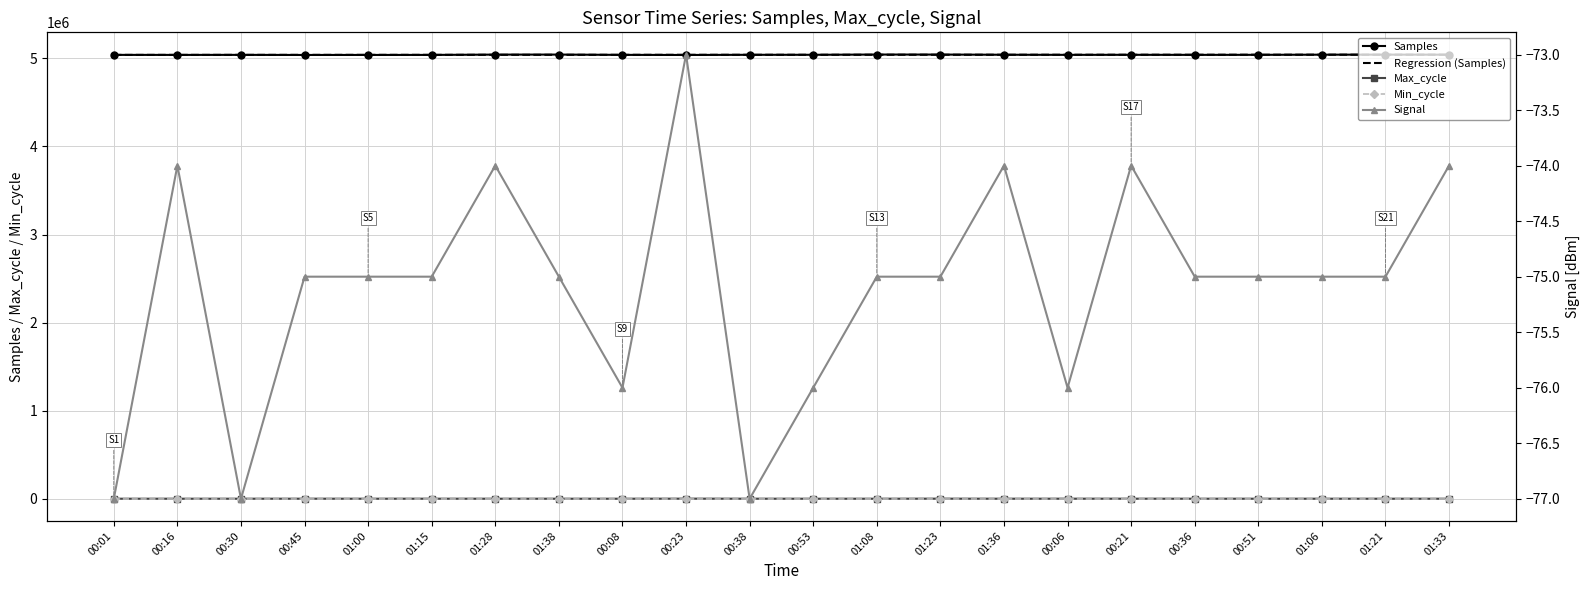

Reading right to left, what are all the values shown in this chart?

Samples: 5041206.0	5041508.0	5041039.0	5039323.0	5038787.0	5039580.0	5039017.0	5040324.0	5042282.0	5042550.0	5039786.0	5039572.0	5037713.0	5038788.0	5042151.0	5041928.0	5038289.0	5038088.0	5037765.0	5038858.0	5038406.0	5038724.0
Regression (Samples): 5040918.5	5040812.3	5040706.1	5040600.0	5040493.8	5040387.7	5040281.5	5040175.4	5040069.2	5039963.1	5039856.9	5039750.7	5039644.6	5039538.4	5039432.3	5039326.1	5039220.0	5039113.8	5039007.6	5038901.5	5038795.3	5038689.2
Max_cycle: 1196.0	1244.0	1381.0	1275.0	1339.0	1533.0	1573.0	1341.0	1894.0	1275.0	1282.0	1414.0	1957.0	1227.0	1299.0	1261.0	1533.0	1272.0	1540.0	1326.0	1323.0	1330.0
Min_cycle: 28.0	28.0	28.0	28.0	28.0	28.0	28.0	28.0	28.0	28.0	28.0	28.0	28.0	28.0	28.0	28.0	28.0	28.0	28.0	28.0	28.0	28.0
Signal: -74.0	-75.0	-75.0	-75.0	-75.0	-74.0	-76.0	-74.0	-75.0	-75.0	-76.0	-77.0	-73.0	-76.0	-75.0	-74.0	-75.0	-75.0	-75.0	-77.0	-74.0	-77.0